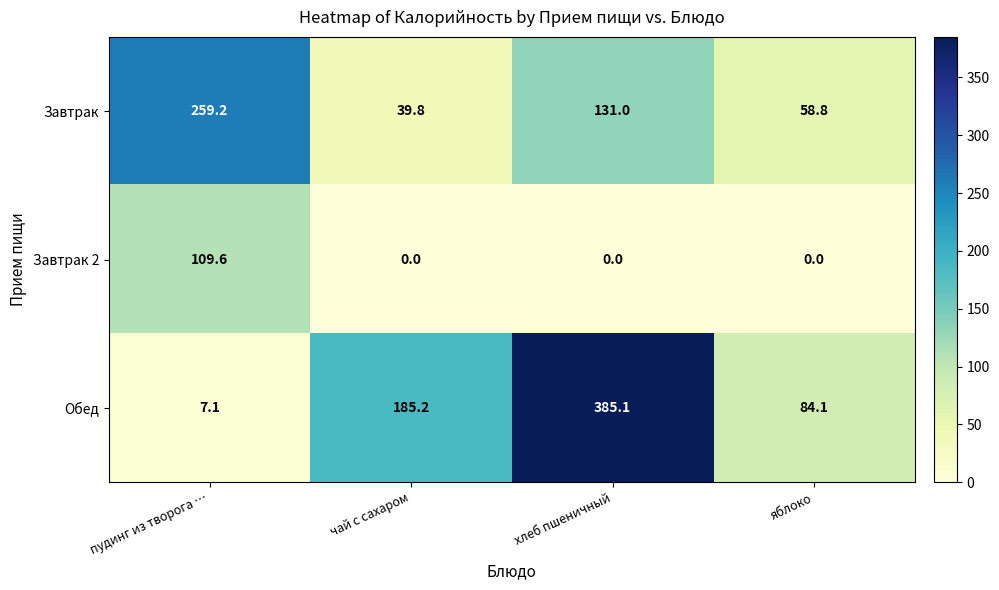

Reading right to left, list all the values displayed in this chart.

Завтрак: 58.8	131.0	39.8	259.2
Завтрак 2: 0.0	0.0	0.0	109.6
Обед: 84.1	385.1	185.2	7.1